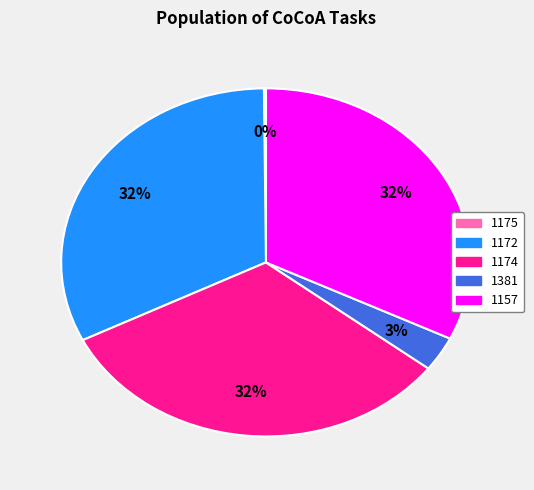

What percentage is the 1174 slice, to the nearest percent?

32%